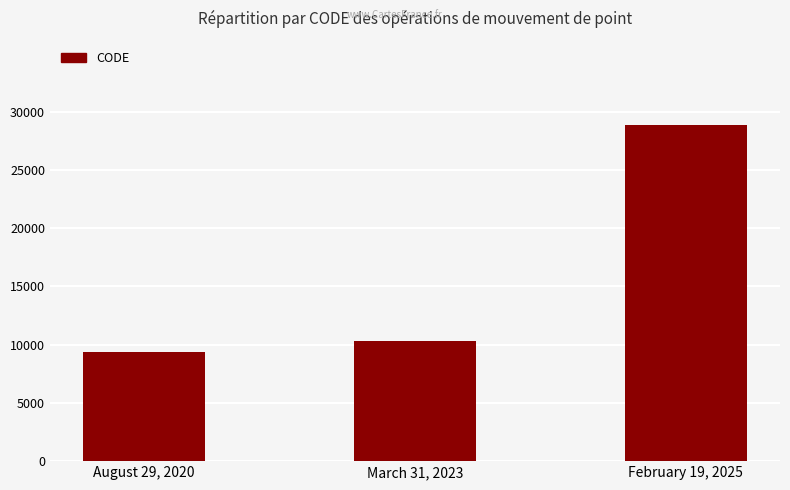

At which category does the chart reach its peak across all series?

February 19, 2025